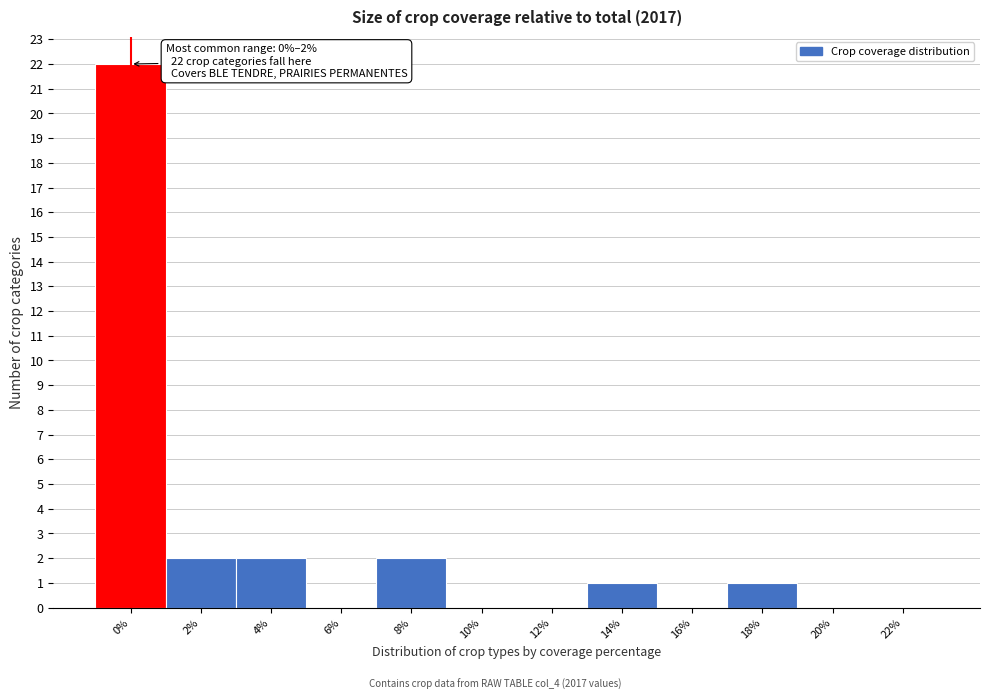

Reading left to right, transcribe all the data shown in this chart.

0%=22	2%=2	4%=2	6%=0	8%=2	10%=0	12%=0	14%=1	16%=0	18%=1	20%=0	22%=0